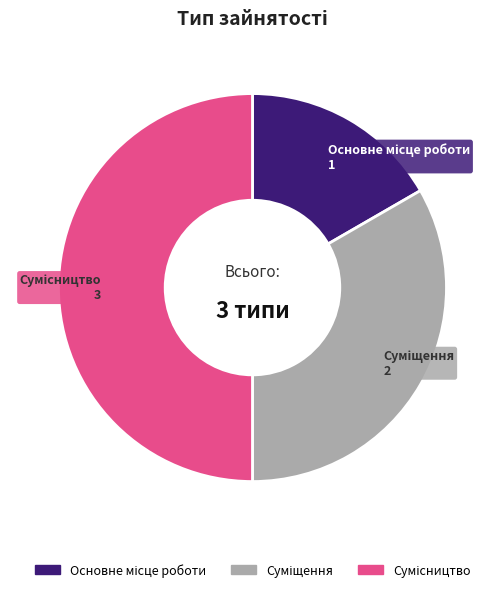

Is there any slice that represents more than half of the pie?

No